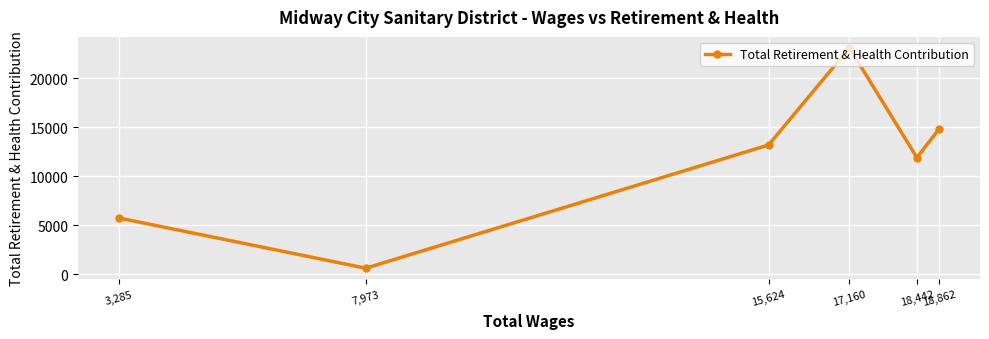

Reading left to right, extract all data points from this chart.

3,285=5740	7,973=615	15,624=13201	17,160=23116	18,442=11915	18,862=14826